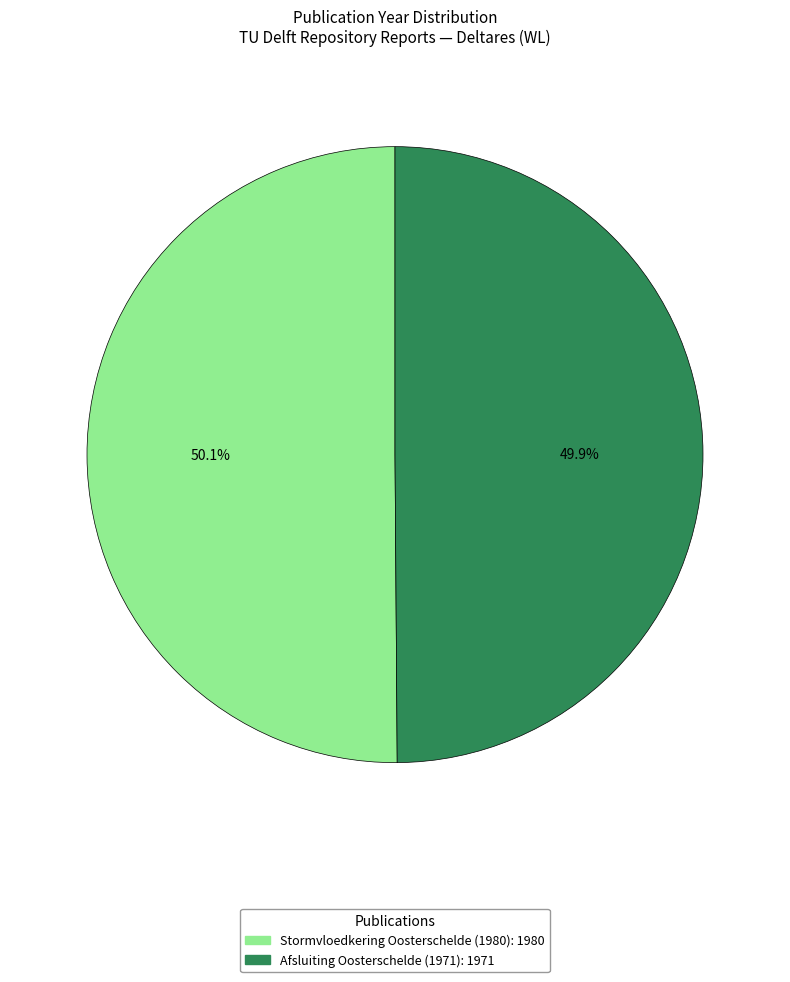

Is there a majority slice in this chart?

Yes